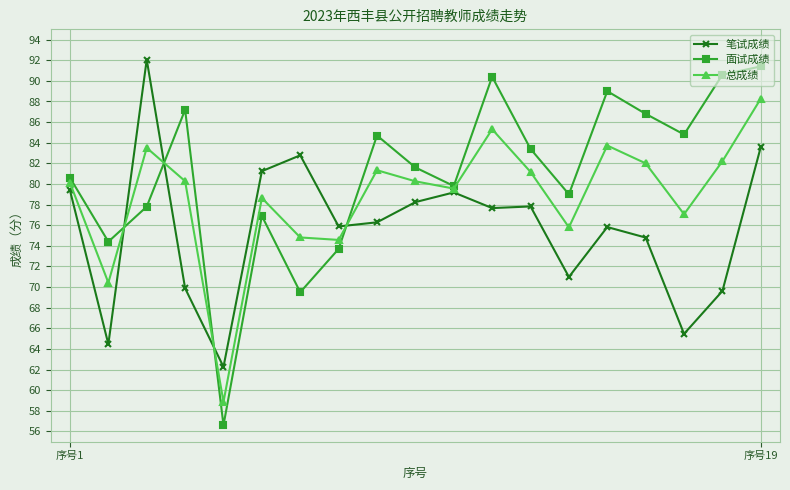

What is the minimum value for 笔试成绩?

62.3